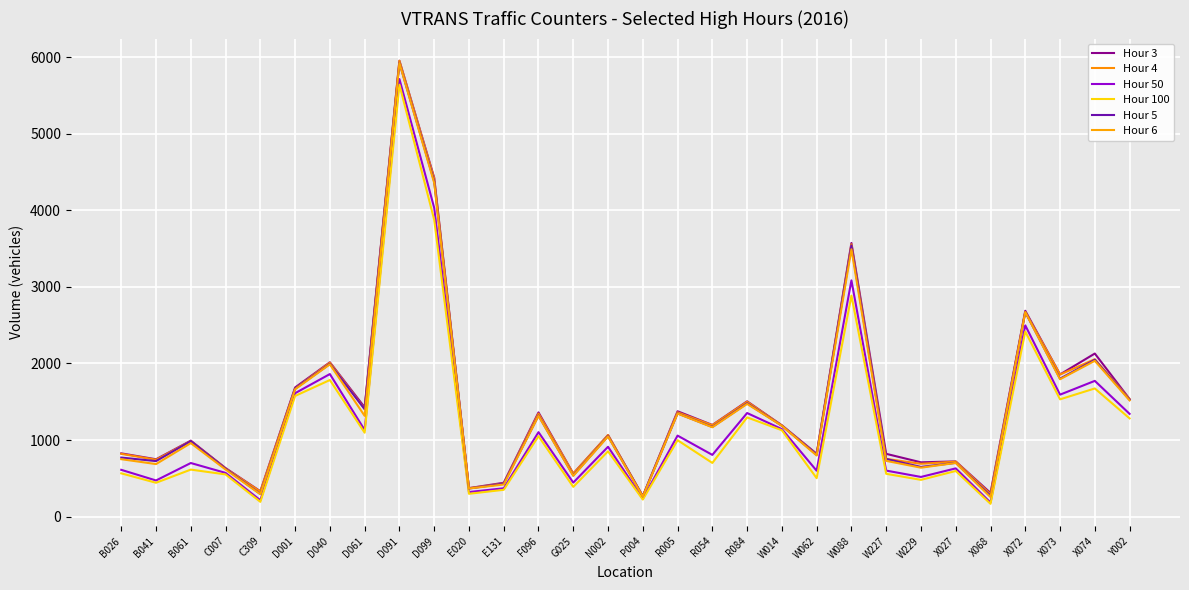

How many values in the Hour 100 series are below 853?

15